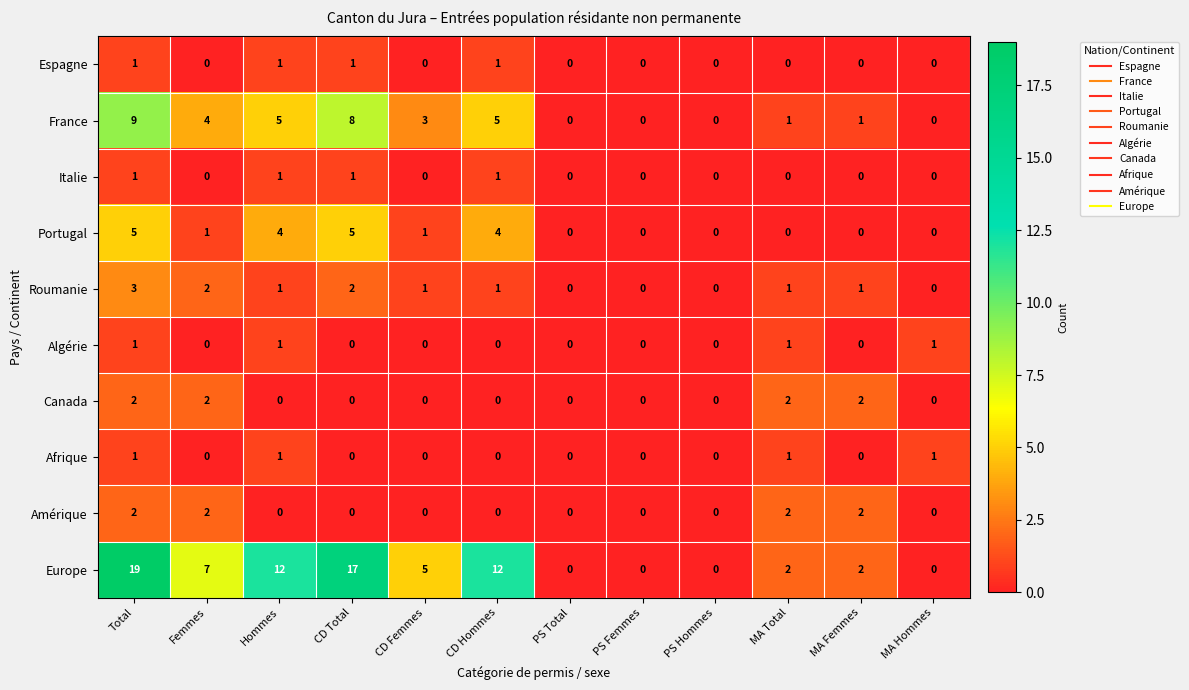

Between CD Femmes and PS Total, which series saw the biggest shift?

Europe